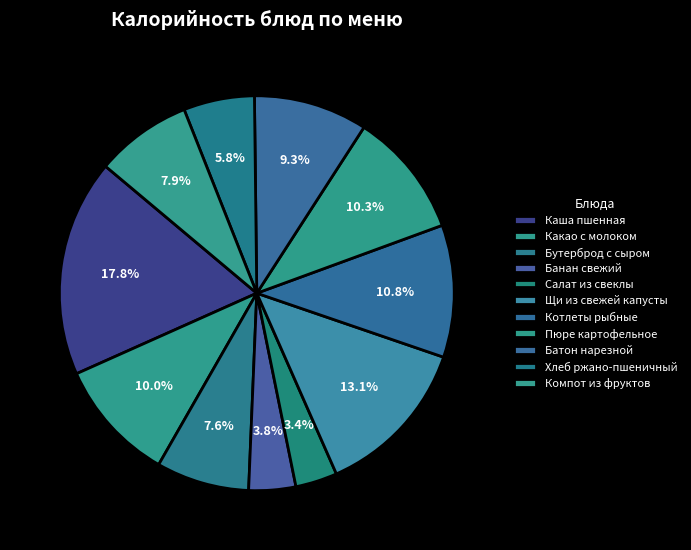

Is there any slice that represents more than half of the pie?

No